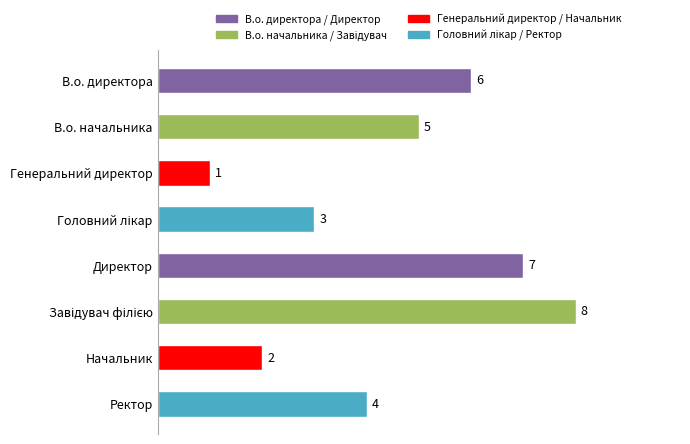

How many categories are shown in the chart?

8